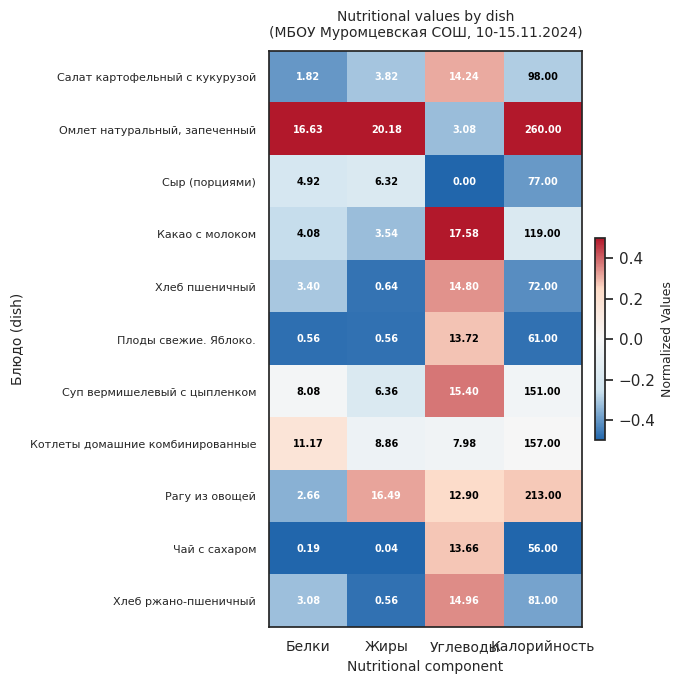

Which series has the largest range (max minus min)?

Омлет натуральный, запеченный